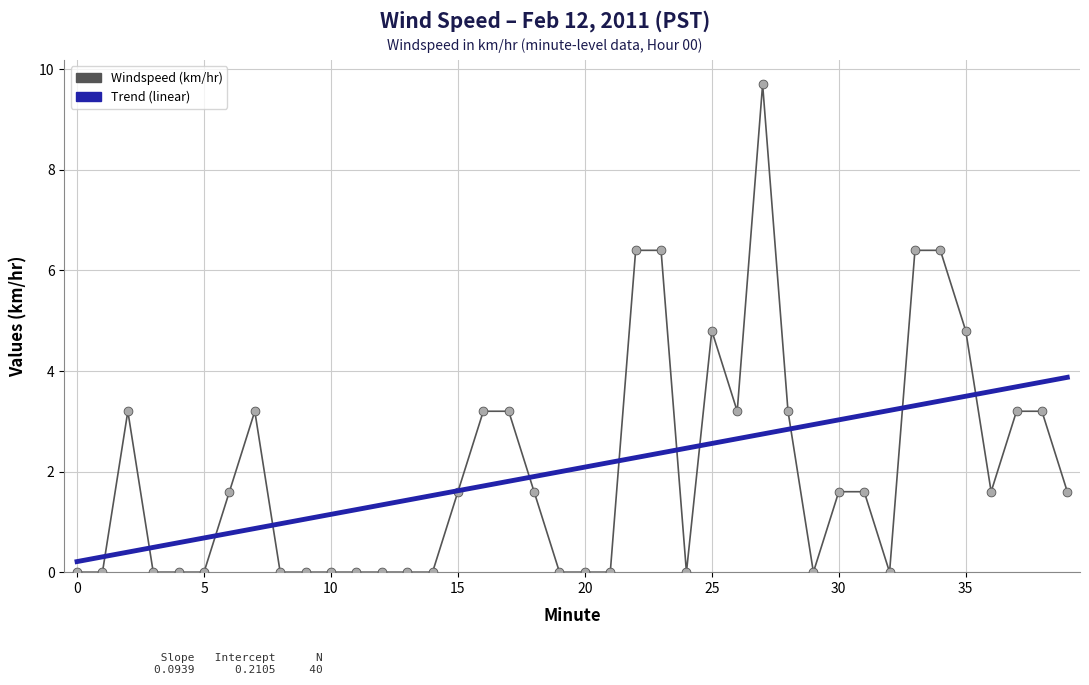

At how many categories does at least one series exceed 6?

5